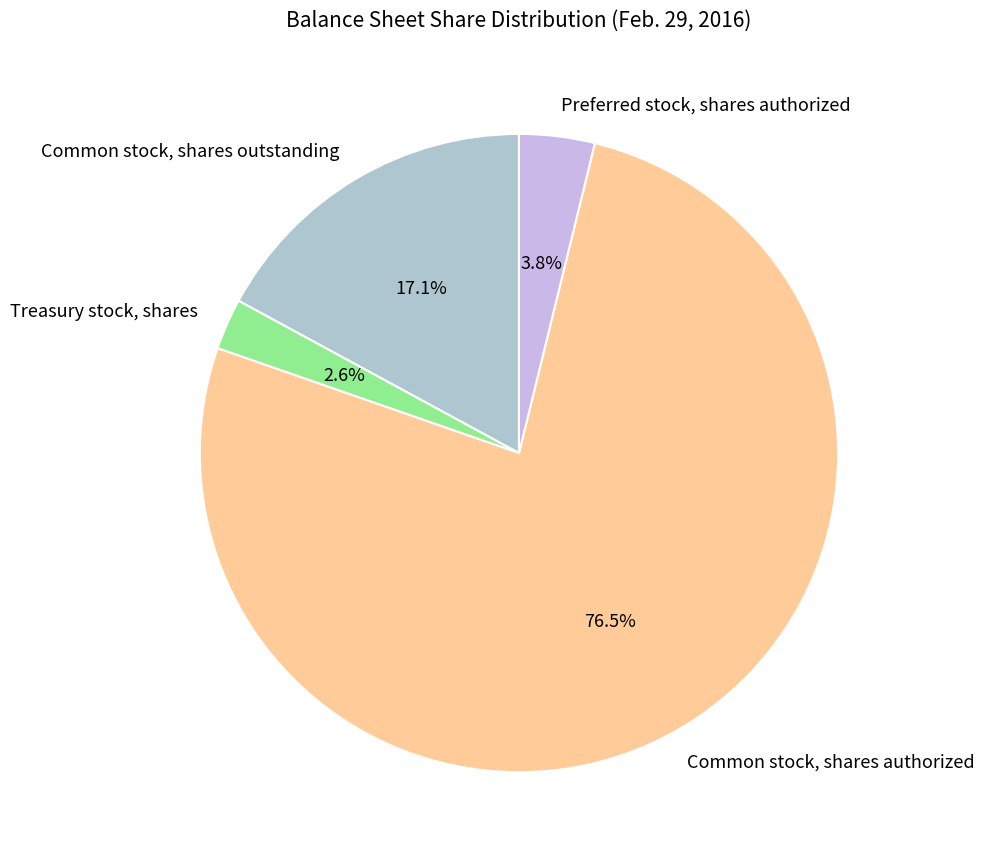

Between Common stock, shares outstanding and Treasury stock, shares, which is larger?

Common stock, shares outstanding